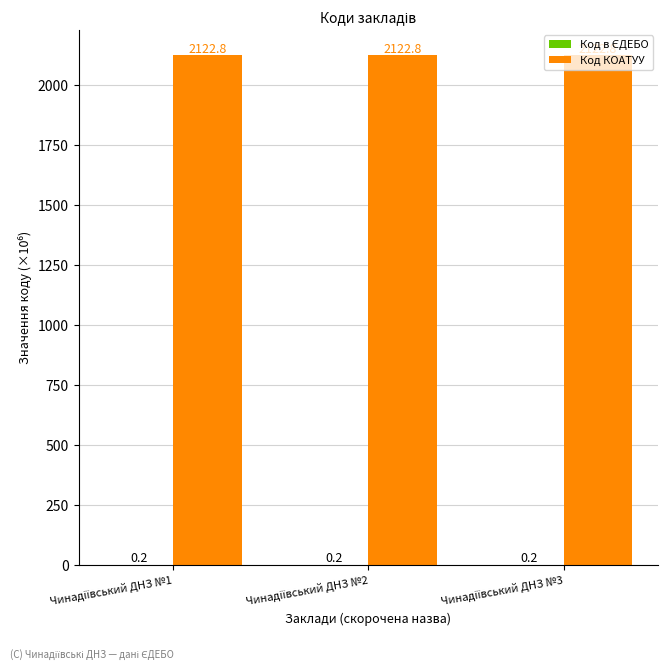

What is the greatest value displayed?

2122.8